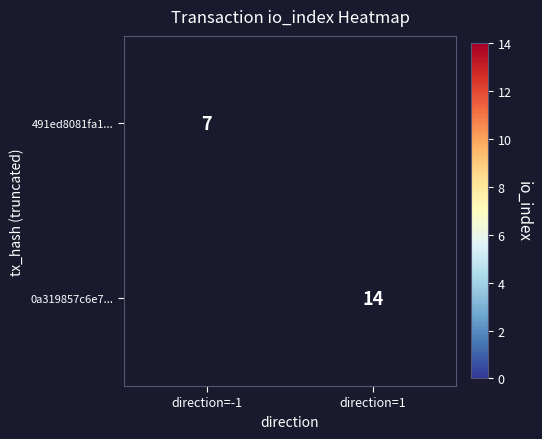

What is the greatest value displayed?

14.0